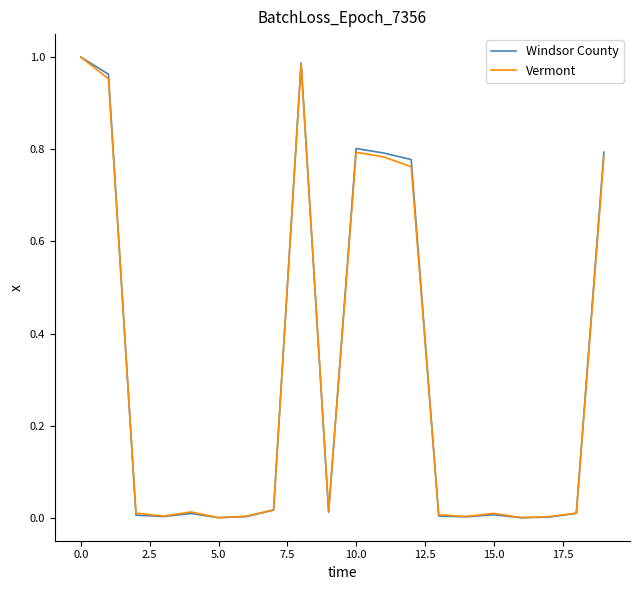

Which series has the largest range (max minus min)?

Windsor County